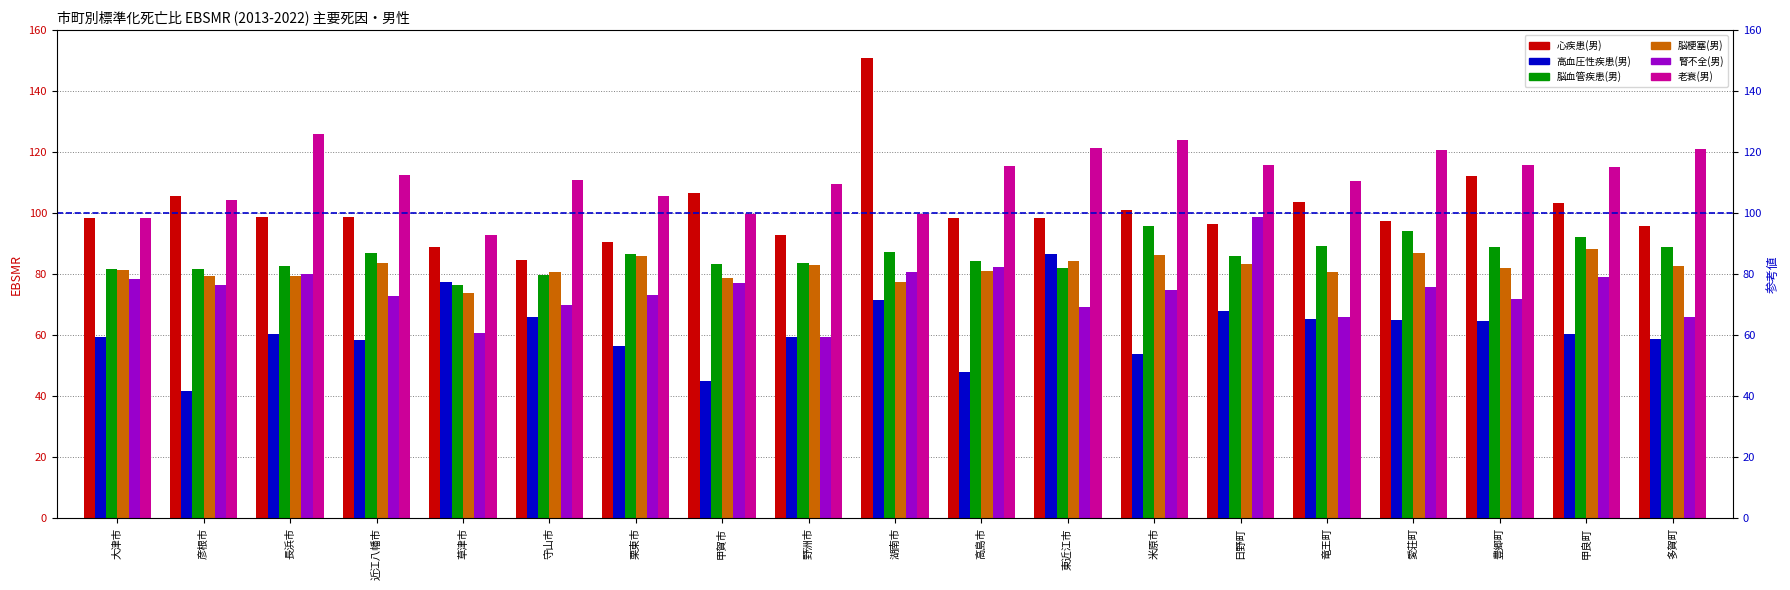

Between 大津市 and 野洲市, which is larger?

大津市